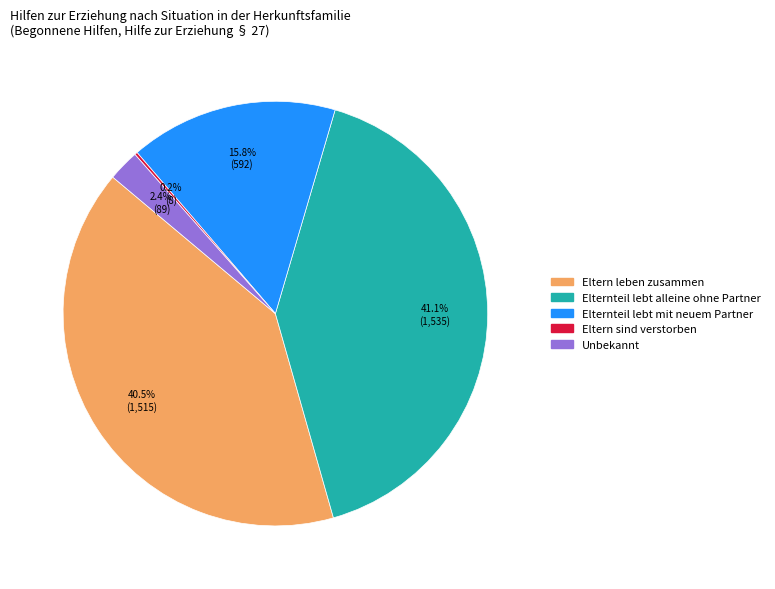

To the nearest percent, what is the difference between the largest and smallest slice percentages?

41%